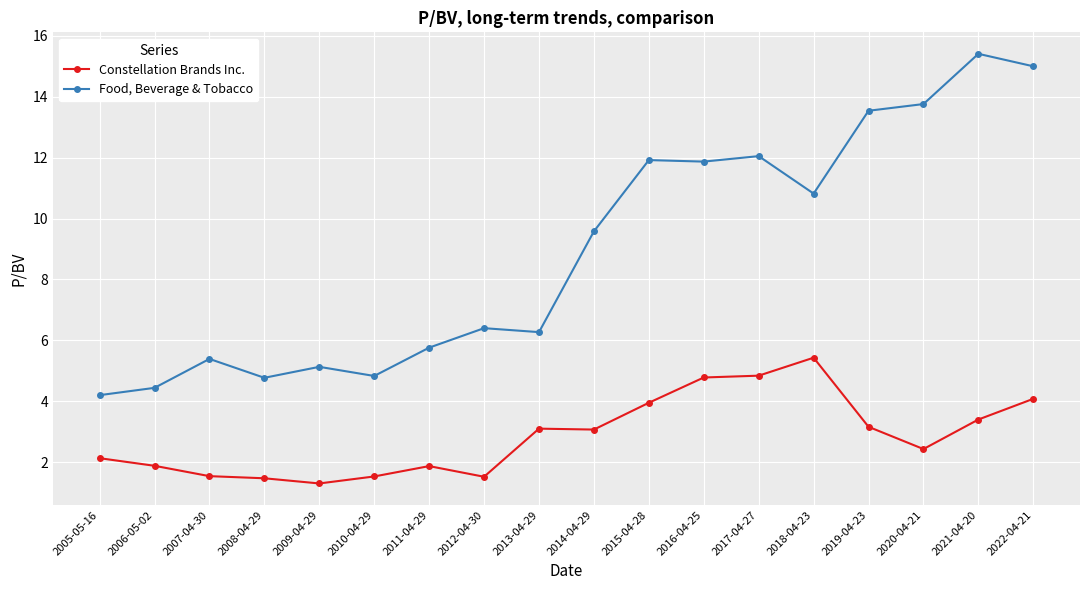

The value of Food, Beverage & Tobacco at 2007-04-30 is 5.4. True or false?

True